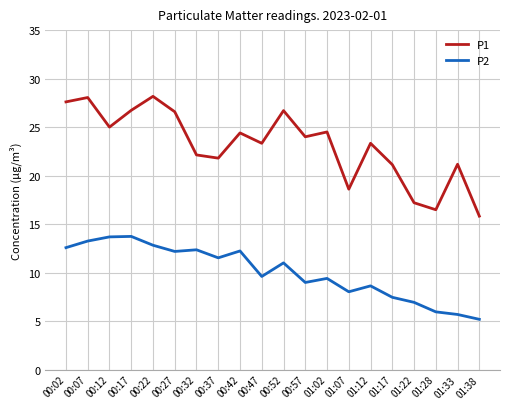

What is the sum of all P1 values?

462.7